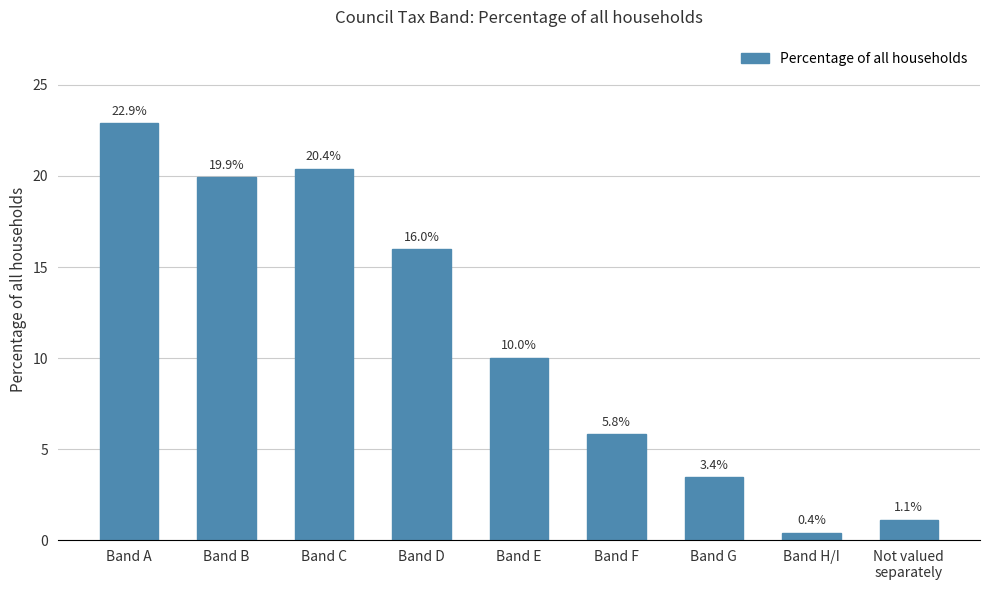

What is the difference between the maximum and second lowest values?

21.8